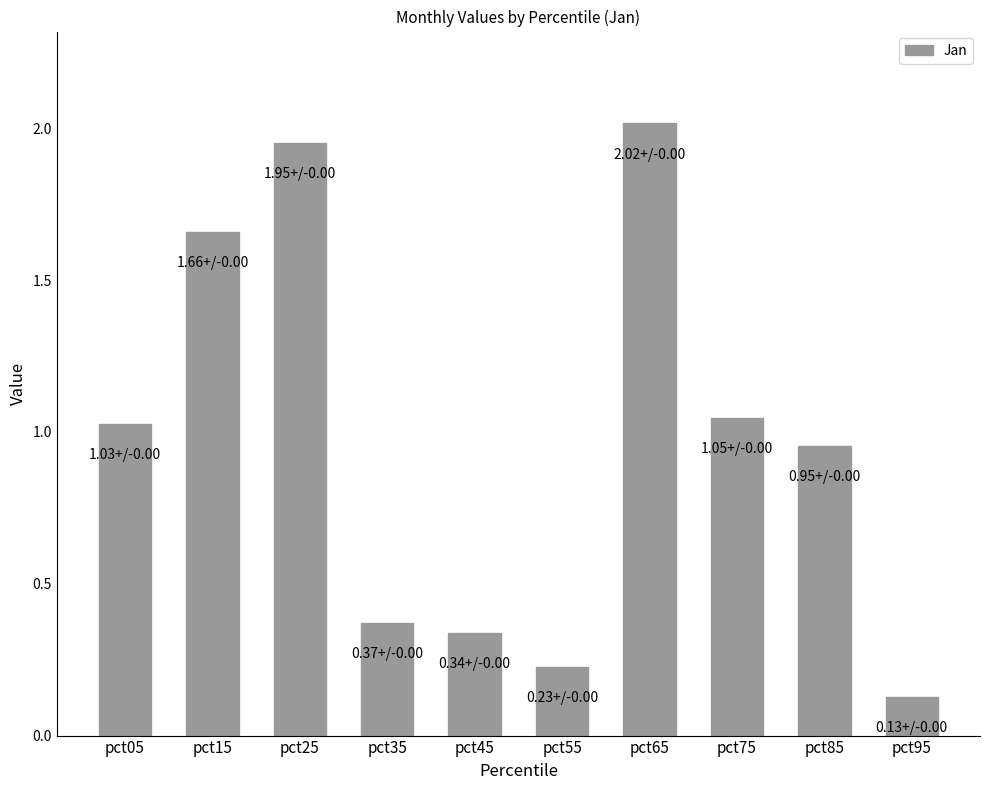

Which has a higher value, pct55 or pct15?

pct15